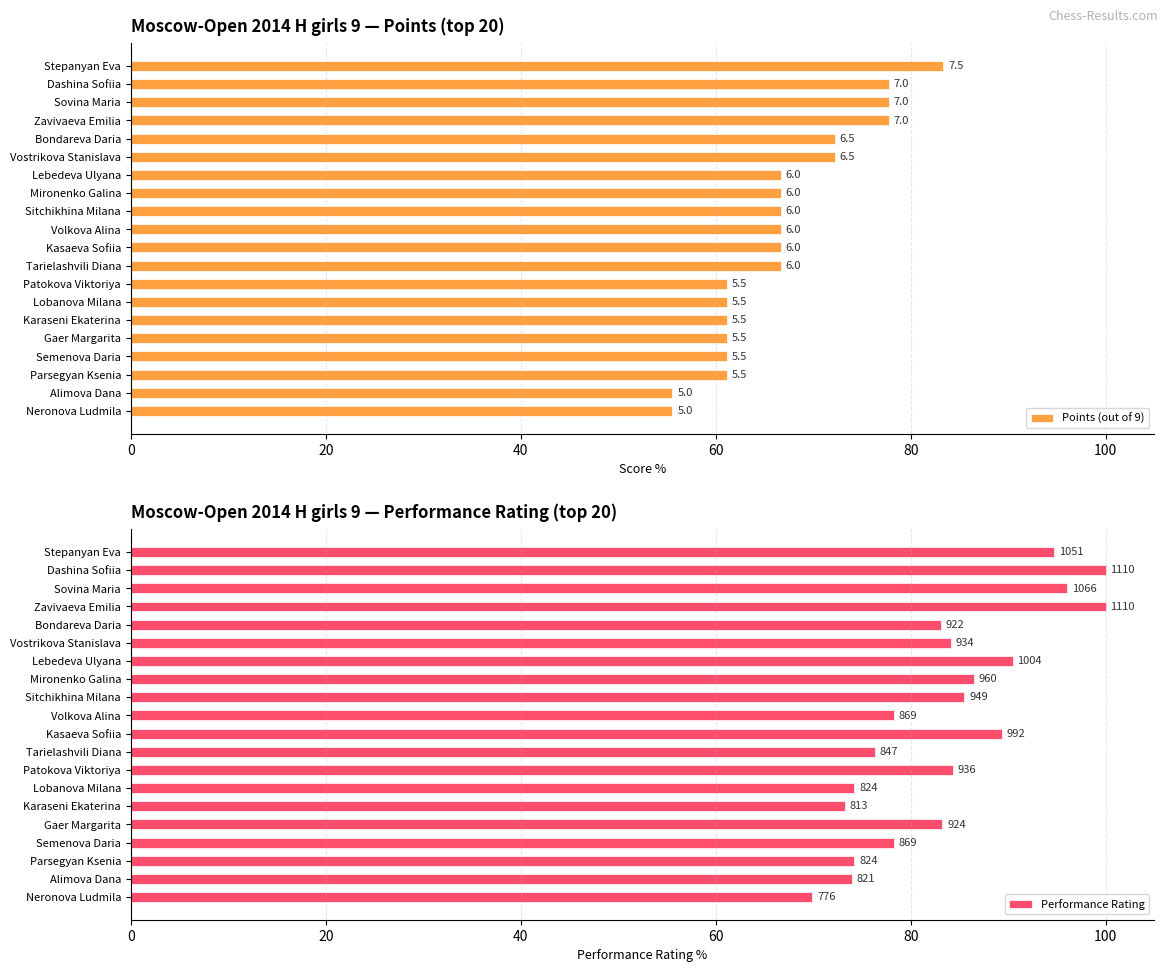

List the series in order of their peak value, highest first.

Performance Rating, Points (out of 9)